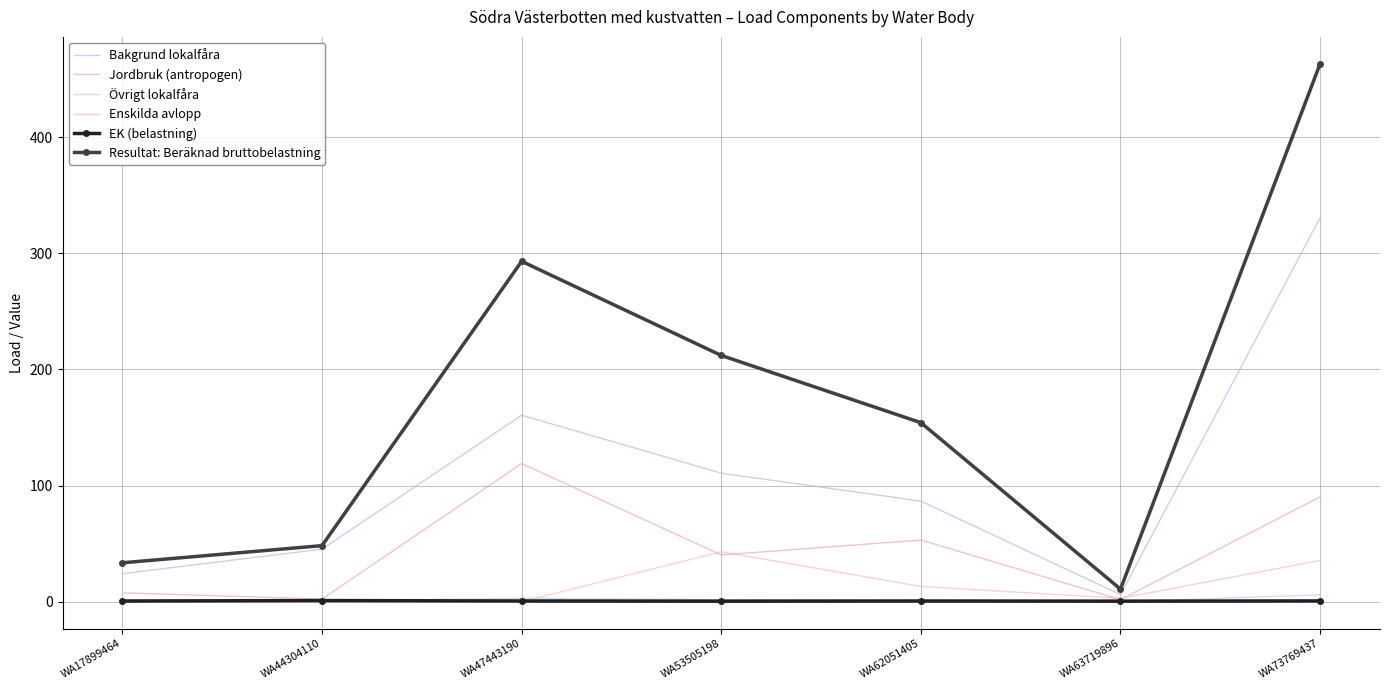

How many lines are shown in the chart?

6